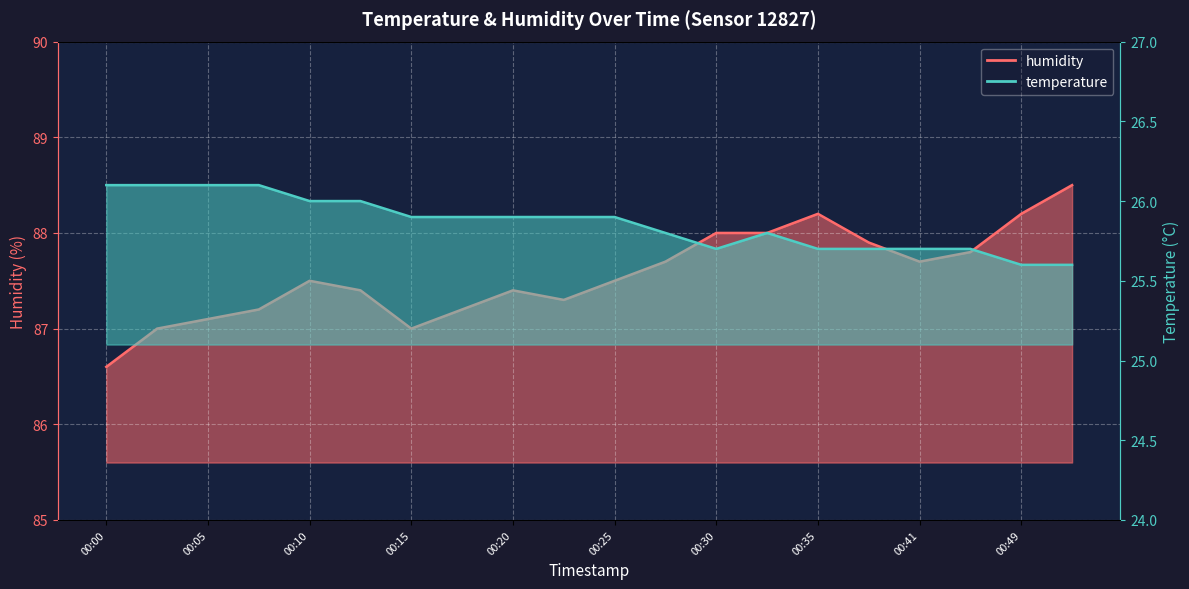

What is the total value across all series at 00:35?

113.9